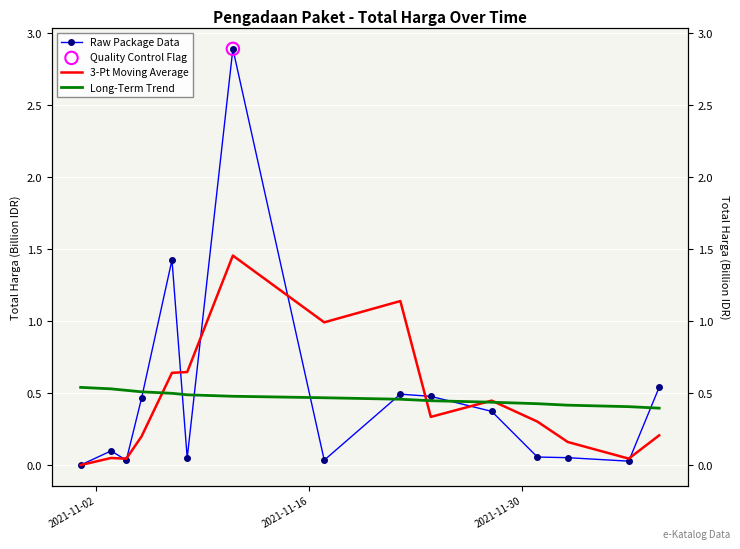

Which series contains the lowest Y value?

Raw Package Data